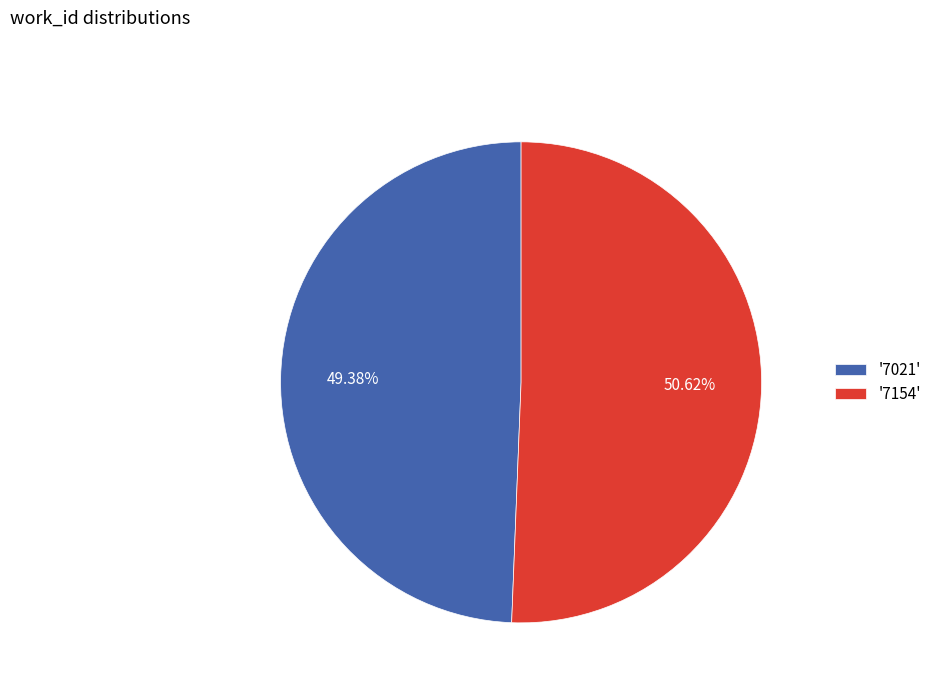

Which has a higher value, '7021' or '7154'?

'7154'